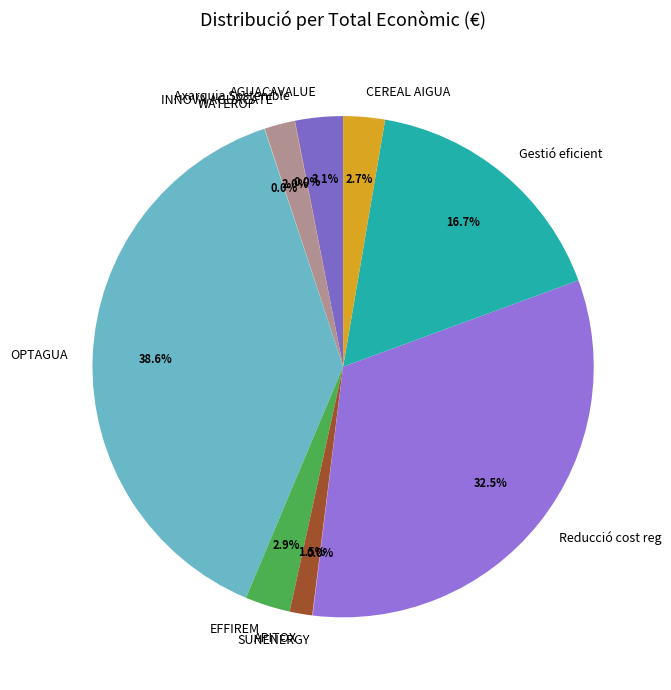

Is there a majority slice in this chart?

No